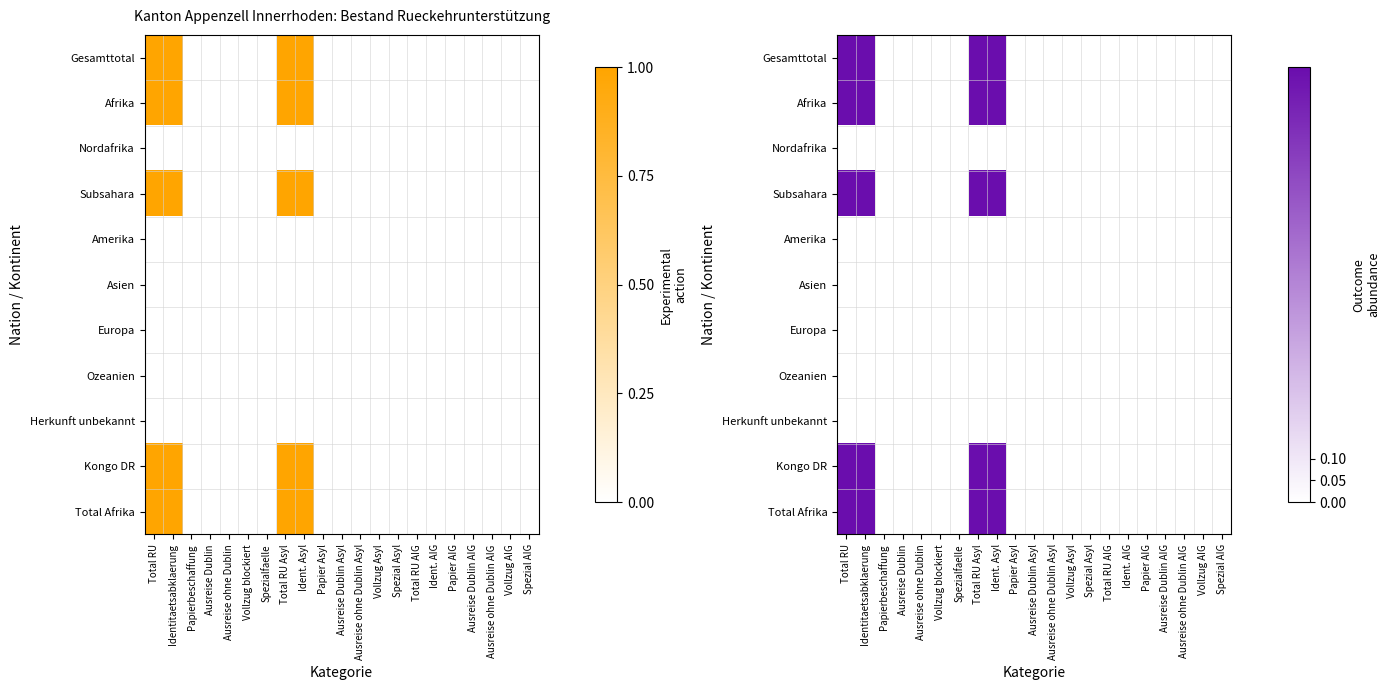

At which category does the chart reach its minimum across all series?

Papierbeschaffung